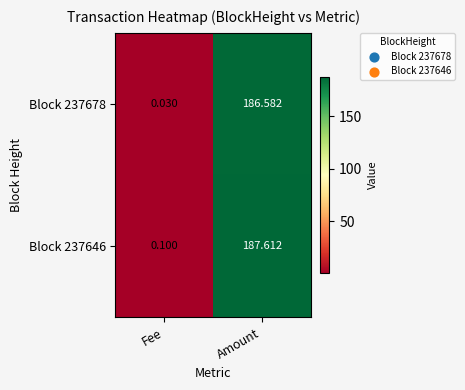

How many categories are shown in the chart?

2